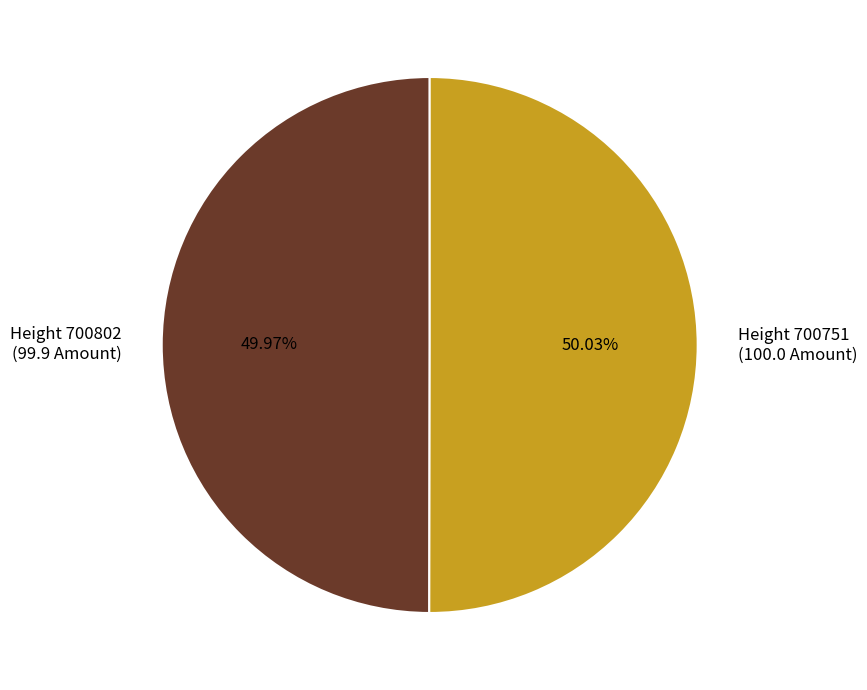

Does any single category account for the majority?

Yes